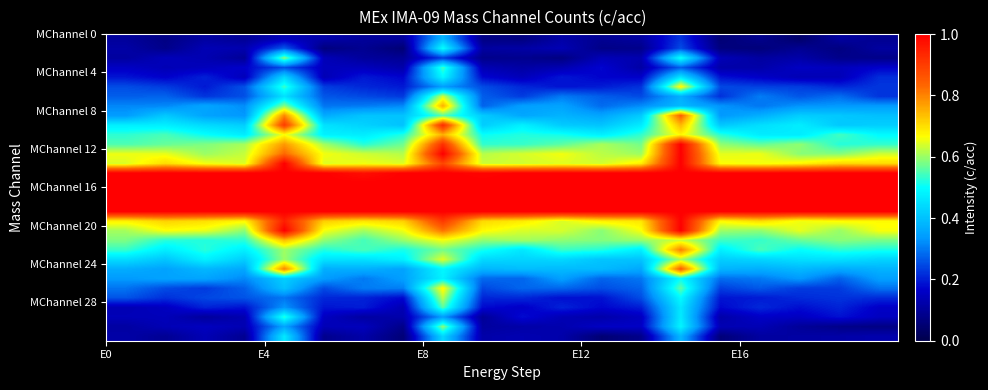

Count the number of data series in this chart.

32